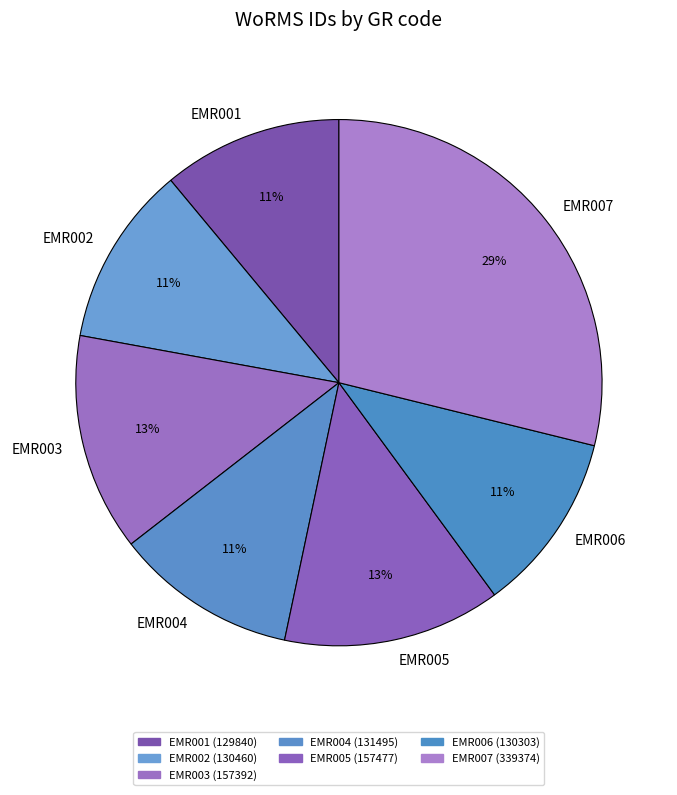

What is the largest slice in the pie chart?

EMR007